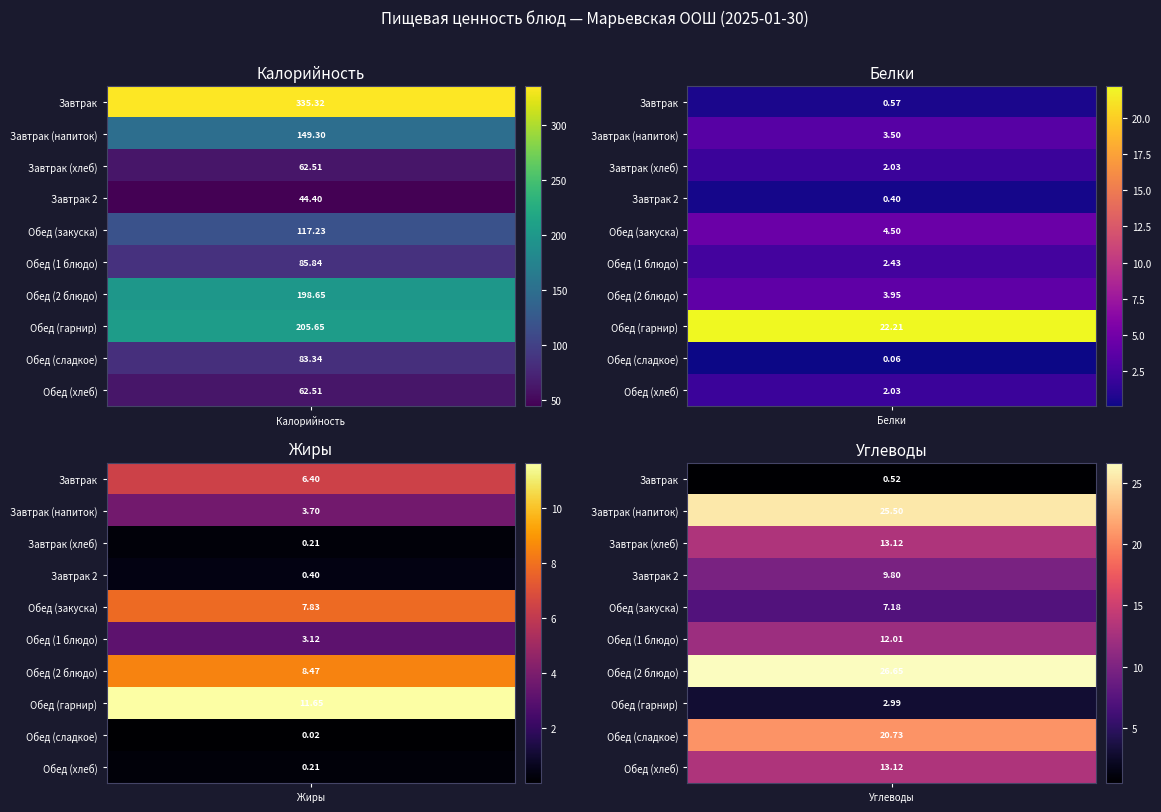

List the series in order of their peak value, highest first.

Завтрак, Обед (гарнир), Обед (2 блюдо), Завтрак (напиток), Обед (закуска), Обед (1 блюдо), Обед (сладкое), Завтрак (хлеб), Обед (хлеб), Завтрак 2